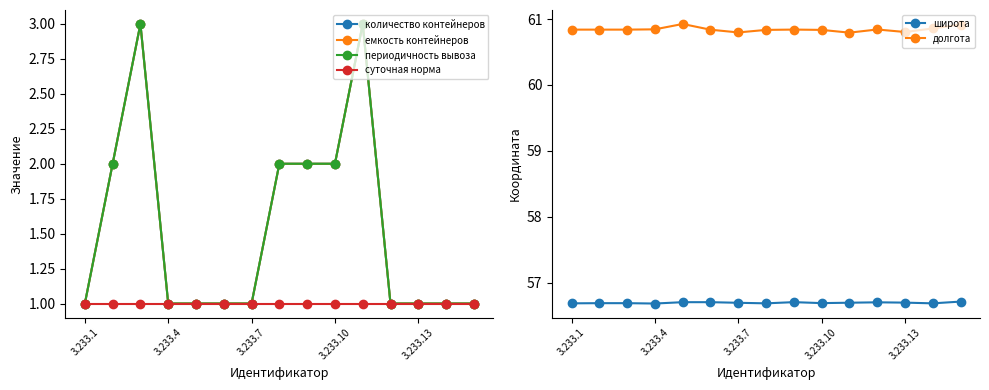

What is the highest value of the широта series?

56.7